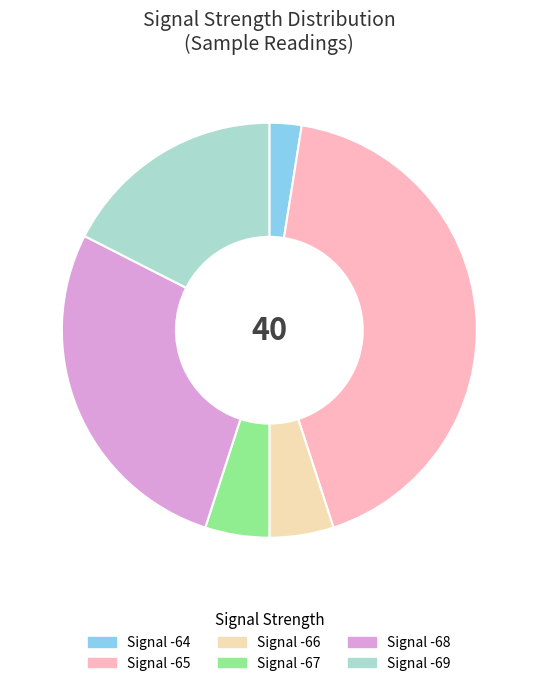

Does any single category account for the majority?

No